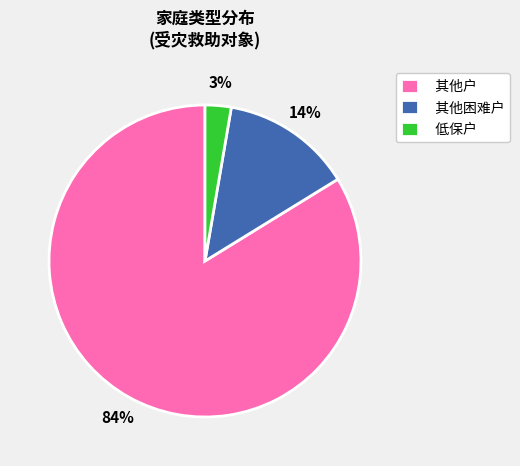

Is the sum of 其他户 and 其他困难户 greater than half?

Yes